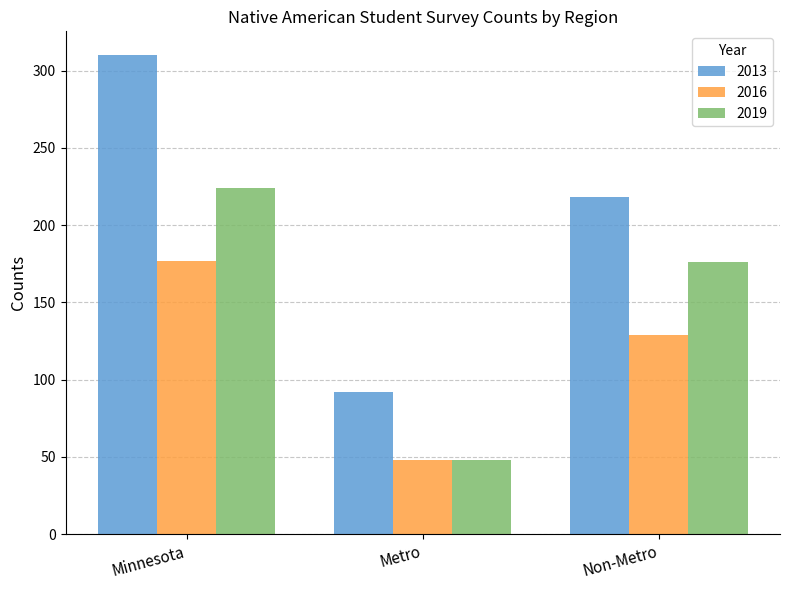

What is the label of the 3rd bar from the right?

Minnesota